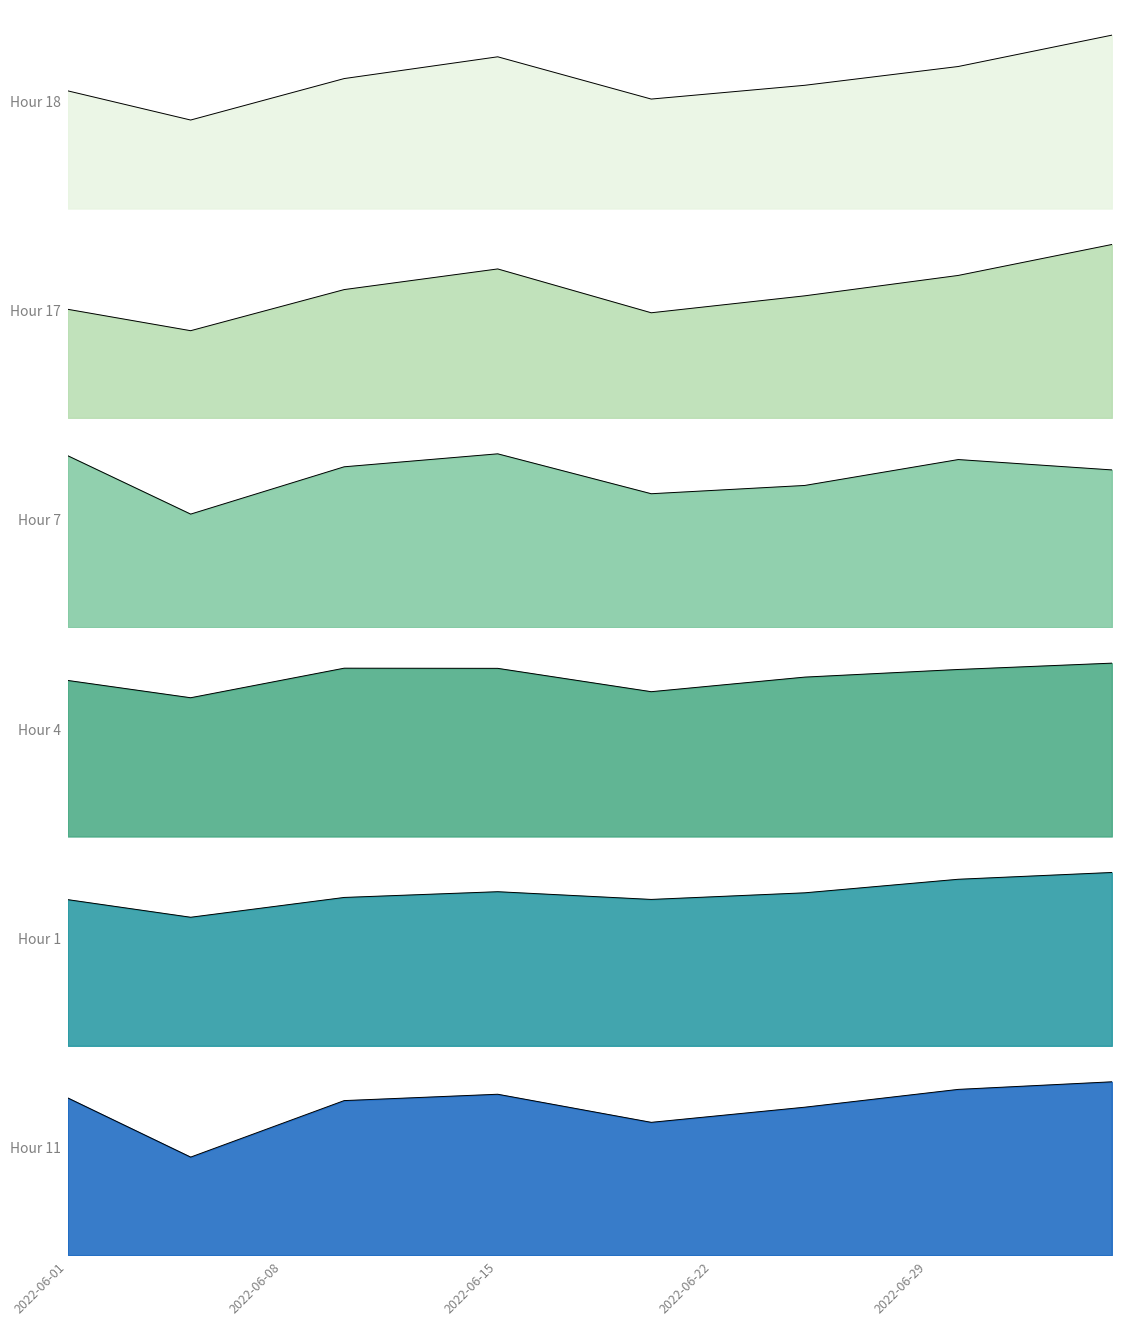

What is the spread (max minus min) of values at 2022-06-25?

13.7